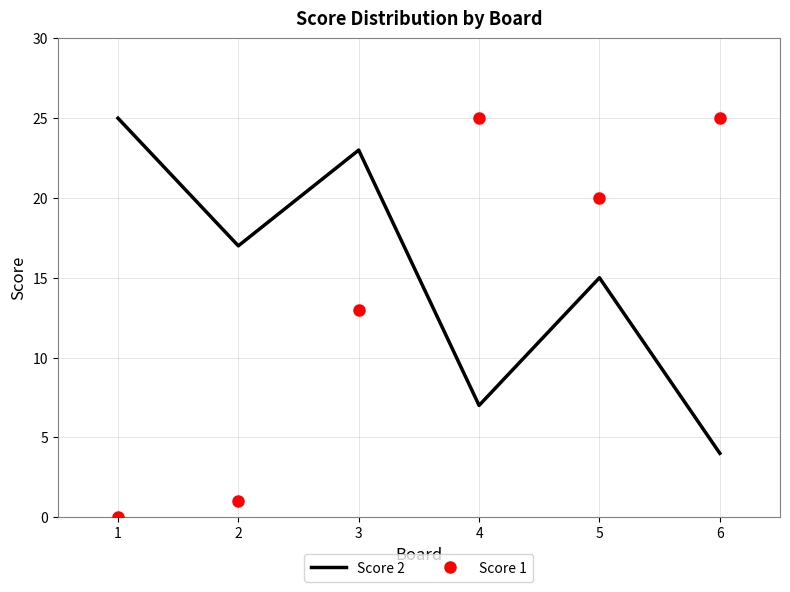

True or false: Score 2 has a value of 4 at 6.

True